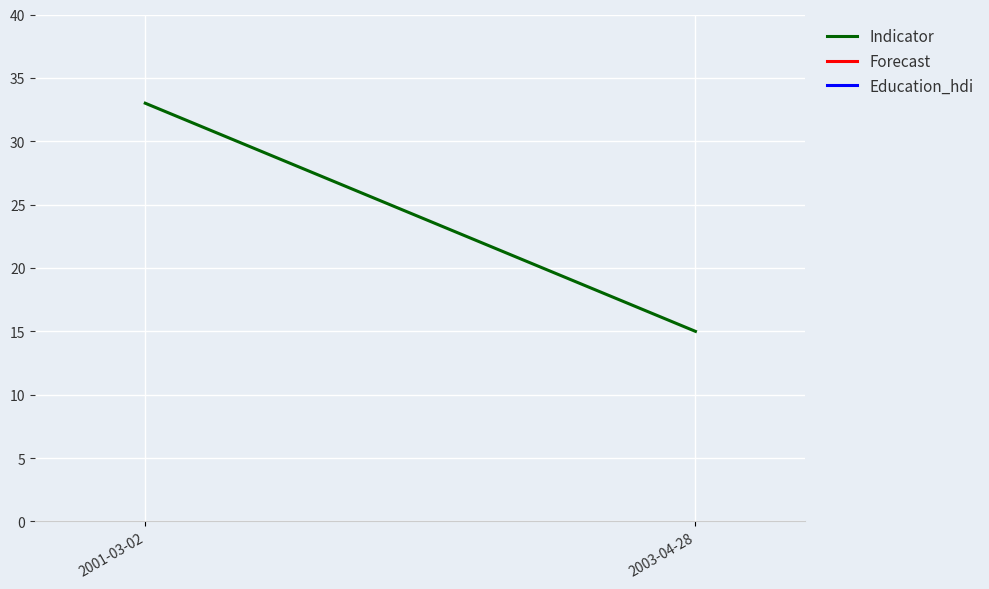

What position from the right is 2001-03-02?

2